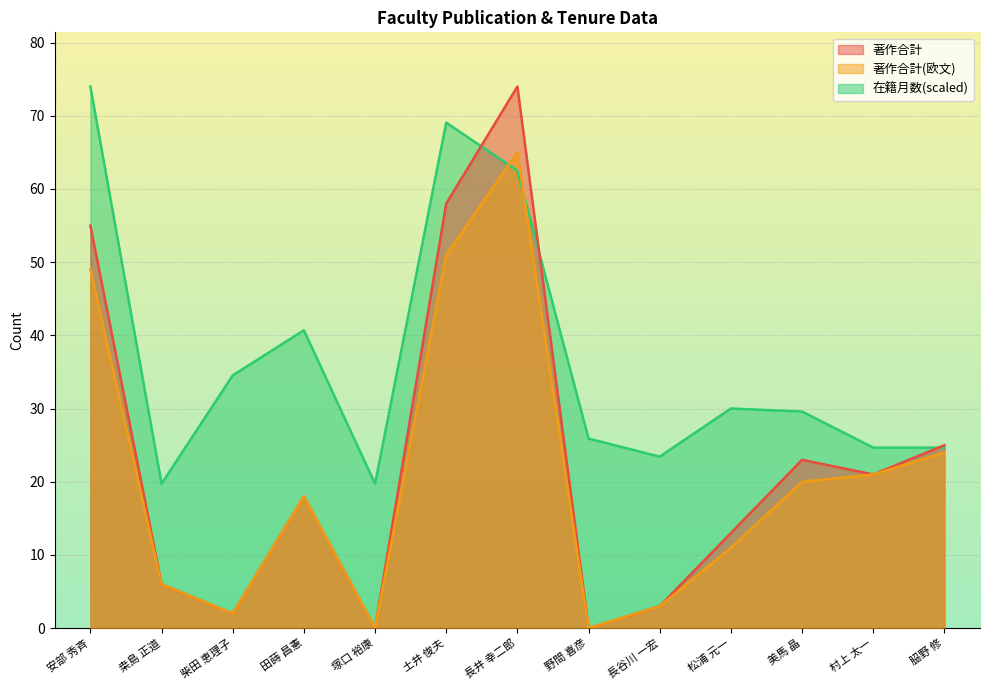

Which series has the largest total across all categories?

在籍月数(scaled)